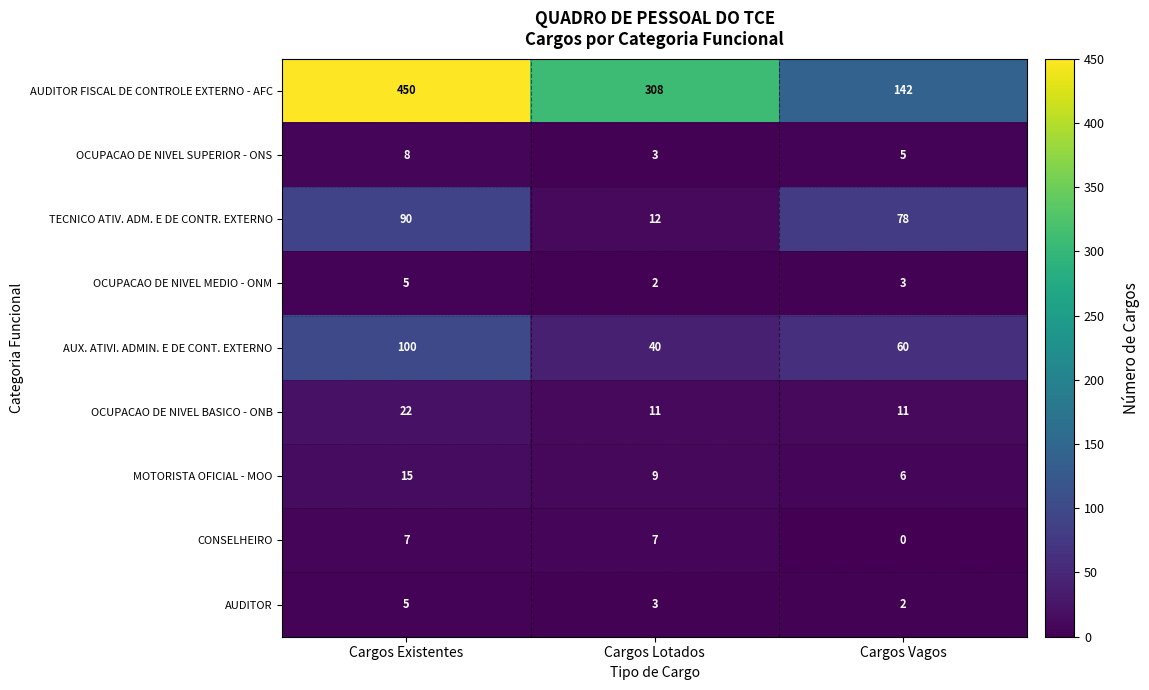

Read the MOTORISTA OFICIAL - MOO value at Cargos Existentes.

15